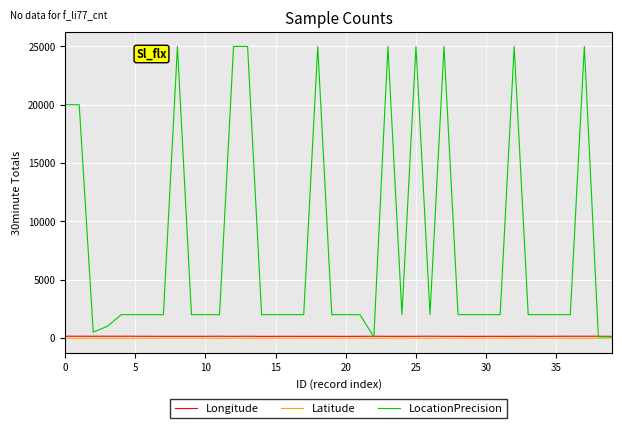

Which series has the largest total across all categories?

LocationPrecision